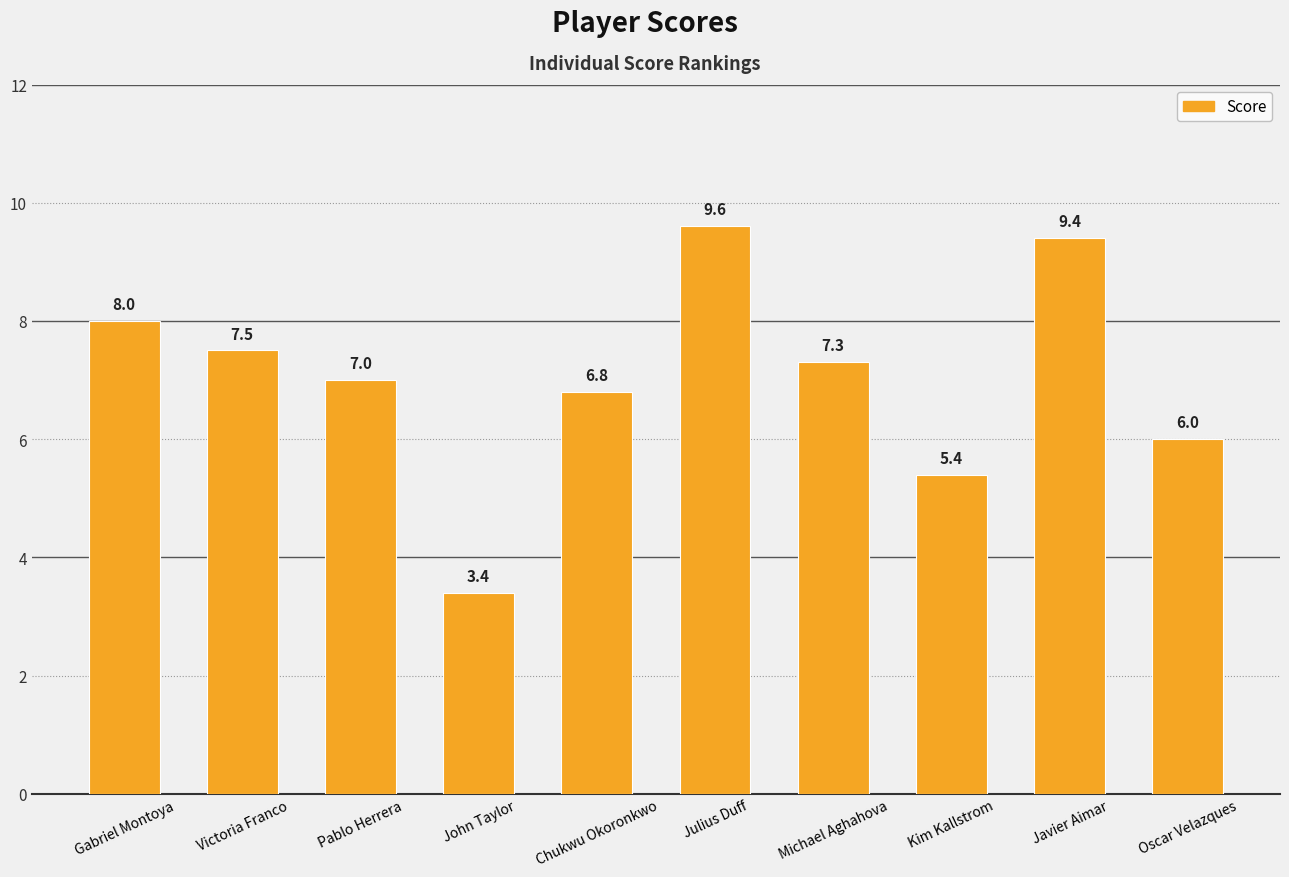

Reading right to left, what are all the values shown in this chart?

6.0	9.4	5.4	7.3	9.6	6.8	3.4	7.0	7.5	8.0